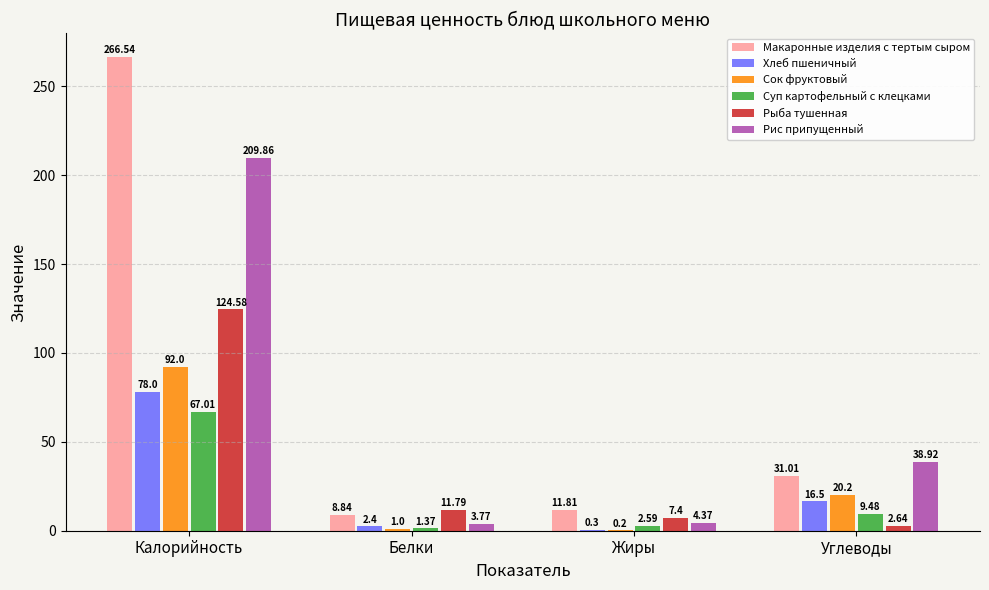

What is the sum of all Хлеб пшеничный values?

97.2